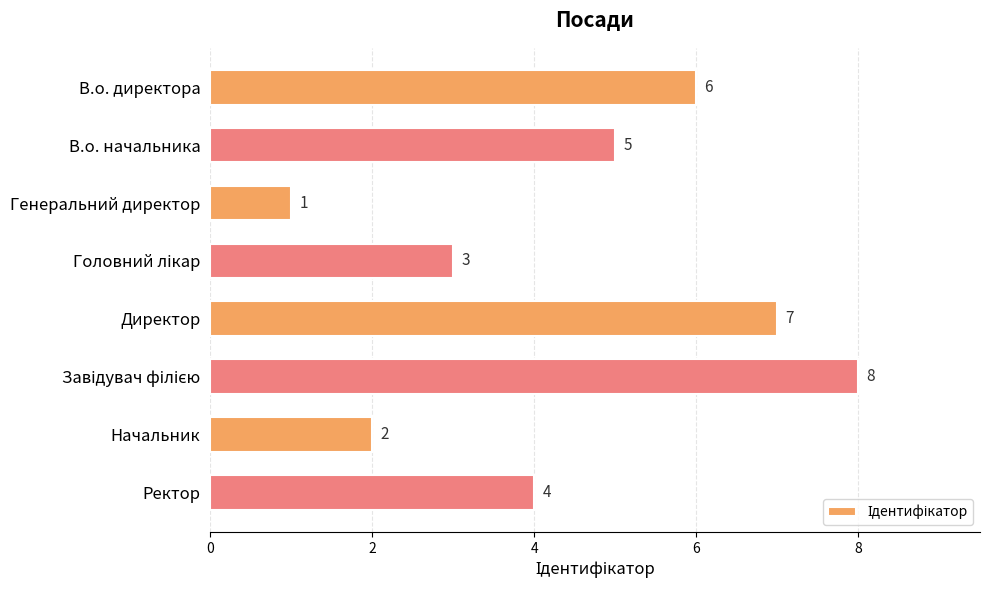

True or false: the data shows 5 at В.о. начальника.

True